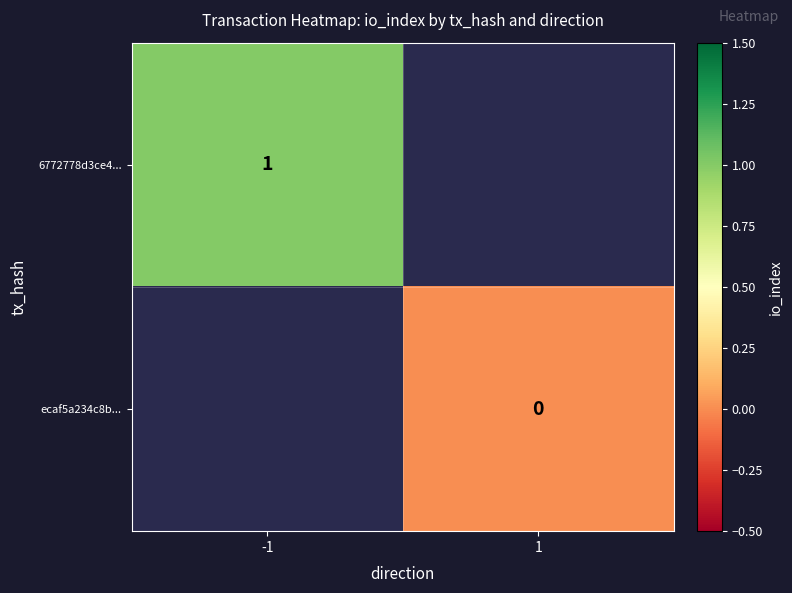

The value of 6772778d3ce4... at -1 is 0. True or false?

False